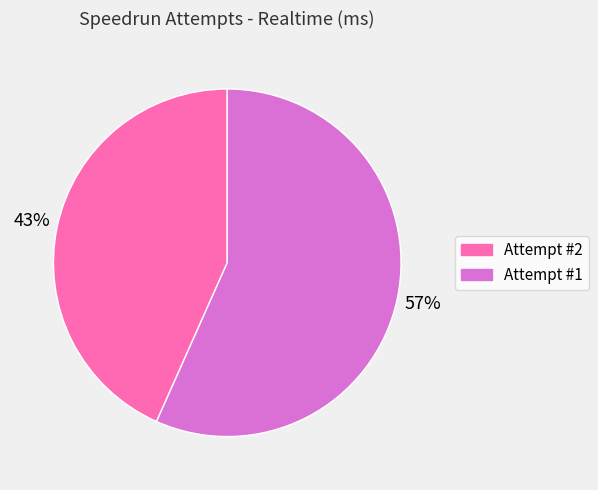

Does any single category account for the majority?

Yes